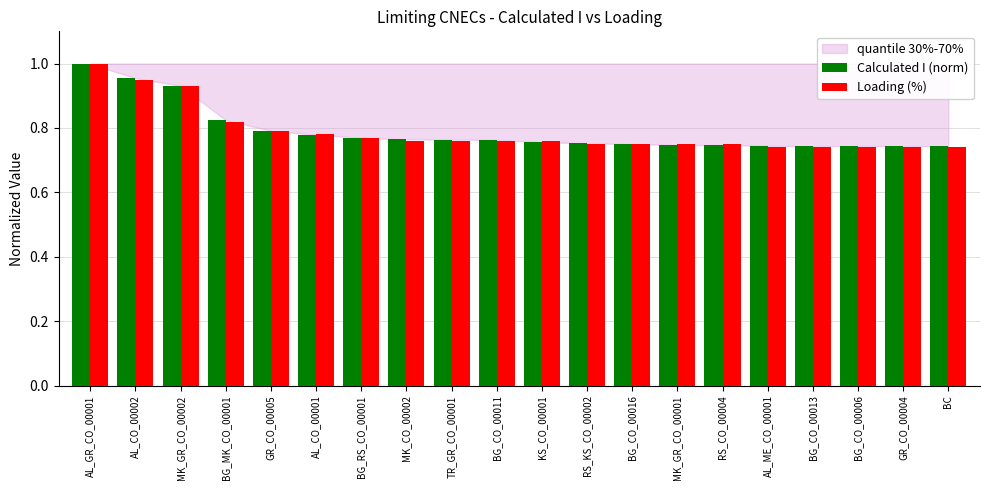

Which series has the largest range (max minus min)?

Loading (%)